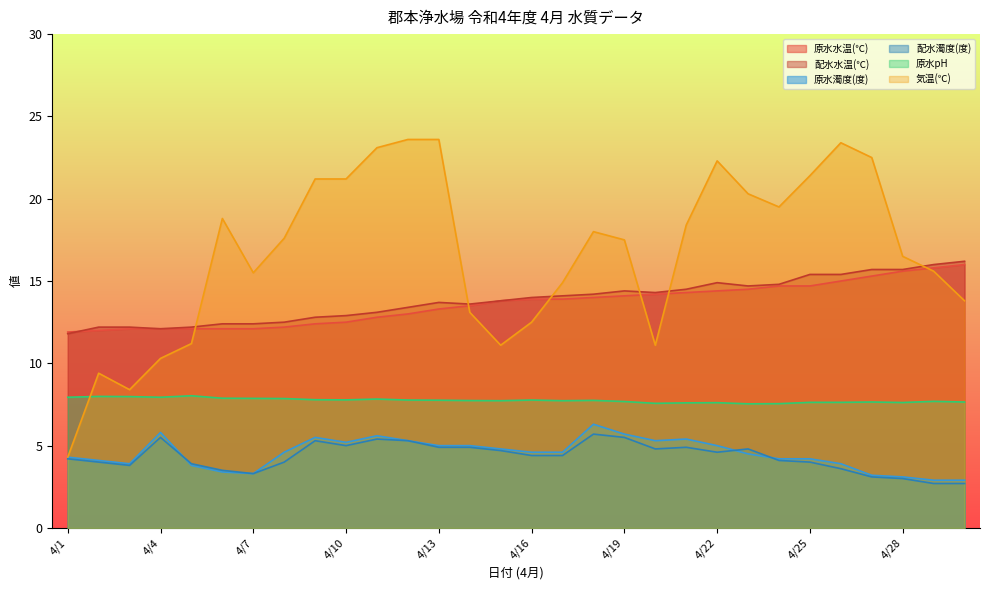

Which label corresponds to the smallest value in the chart?

4/29